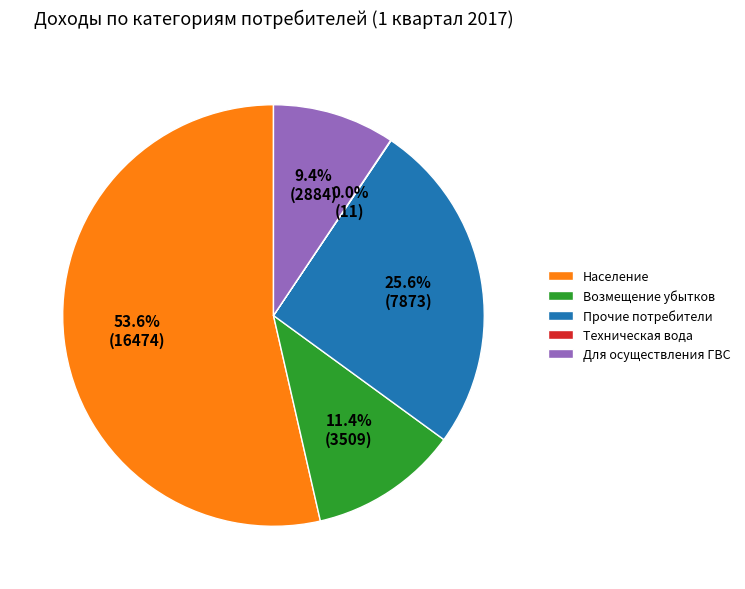

Which slice is the largest?

Население